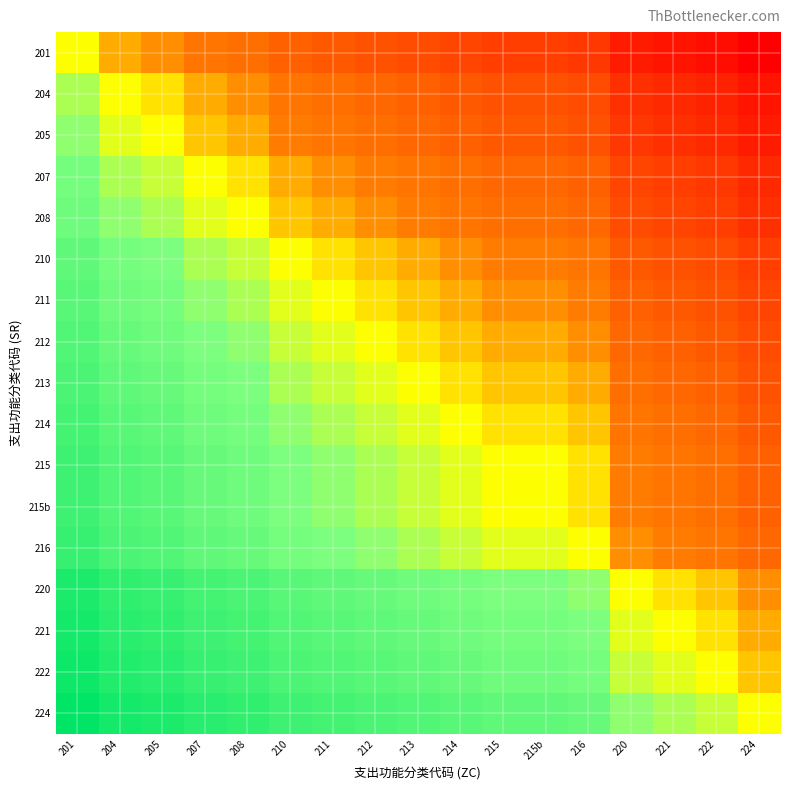

Reading left to right, what are all the values shown in this chart?

201: 201=0	204=-3	205=-4	207=-6	208=-7	210=-9	211=-10	212=-11	213=-12	214=-13	215=-14	215b=-14	216=-15	220=-19	221=-20	222=-21	224=-23
204: 201=3	204=0	205=-1	207=-3	208=-4	210=-6	211=-7	212=-8	213=-9	214=-10	215=-11	215b=-11	216=-12	220=-16	221=-17	222=-18	224=-20
205: 201=4	204=1	205=0	207=-2	208=-3	210=-5	211=-6	212=-7	213=-8	214=-9	215=-10	215b=-10	216=-11	220=-15	221=-16	222=-17	224=-19
207: 201=6	204=3	205=2	207=0	208=-1	210=-3	211=-4	212=-5	213=-6	214=-7	215=-8	215b=-8	216=-9	220=-13	221=-14	222=-15	224=-17
208: 201=7	204=4	205=3	207=1	208=0	210=-2	211=-3	212=-4	213=-5	214=-6	215=-7	215b=-7	216=-8	220=-12	221=-13	222=-14	224=-16
210: 201=9	204=6	205=5	207=3	208=2	210=0	211=-1	212=-2	213=-3	214=-4	215=-5	215b=-5	216=-6	220=-10	221=-11	222=-12	224=-14
211: 201=10	204=7	205=6	207=4	208=3	210=1	211=0	212=-1	213=-2	214=-3	215=-4	215b=-4	216=-5	220=-9	221=-10	222=-11	224=-13
212: 201=11	204=8	205=7	207=5	208=4	210=2	211=1	212=0	213=-1	214=-2	215=-3	215b=-3	216=-4	220=-8	221=-9	222=-10	224=-12
213: 201=12	204=9	205=8	207=6	208=5	210=3	211=2	212=1	213=0	214=-1	215=-2	215b=-2	216=-3	220=-7	221=-8	222=-9	224=-11
214: 201=13	204=10	205=9	207=7	208=6	210=4	211=3	212=2	213=1	214=0	215=-1	215b=-1	216=-2	220=-6	221=-7	222=-8	224=-10
215: 201=14	204=11	205=10	207=8	208=7	210=5	211=4	212=3	213=2	214=1	215=0	215b=0	216=-1	220=-5	221=-6	222=-7	224=-9
215b: 201=14	204=11	205=10	207=8	208=7	210=5	211=4	212=3	213=2	214=1	215=0	215b=0	216=-1	220=-5	221=-6	222=-7	224=-9
216: 201=15	204=12	205=11	207=9	208=8	210=6	211=5	212=4	213=3	214=2	215=1	215b=1	216=0	220=-4	221=-5	222=-6	224=-8
220: 201=19	204=16	205=15	207=13	208=12	210=10	211=9	212=8	213=7	214=6	215=5	215b=5	216=4	220=0	221=-1	222=-2	224=-4
221: 201=20	204=17	205=16	207=14	208=13	210=11	211=10	212=9	213=8	214=7	215=6	215b=6	216=5	220=1	221=0	222=-1	224=-3
222: 201=21	204=18	205=17	207=15	208=14	210=12	211=11	212=10	213=9	214=8	215=7	215b=7	216=6	220=2	221=1	222=0	224=-2
224: 201=23	204=20	205=19	207=17	208=16	210=14	211=13	212=12	213=11	214=10	215=9	215b=9	216=8	220=4	221=3	222=2	224=0